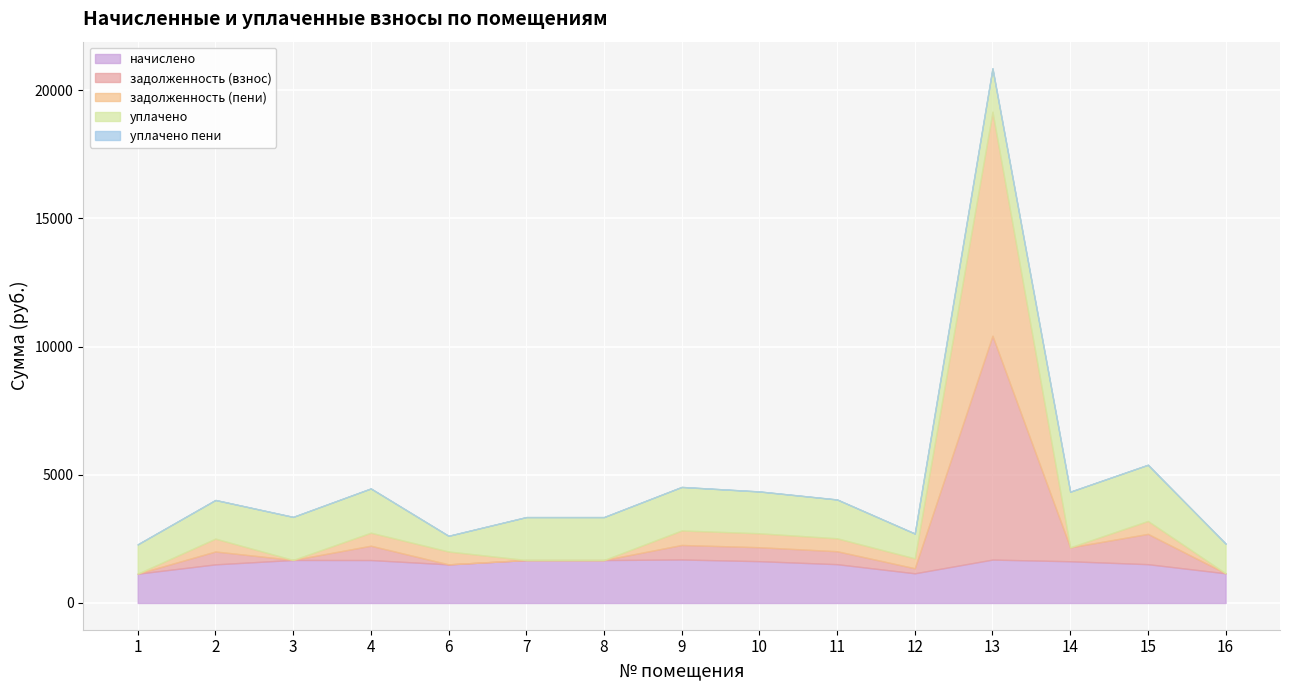

True or false: уплачено пени and задолженность (пени) cross at least once.

False